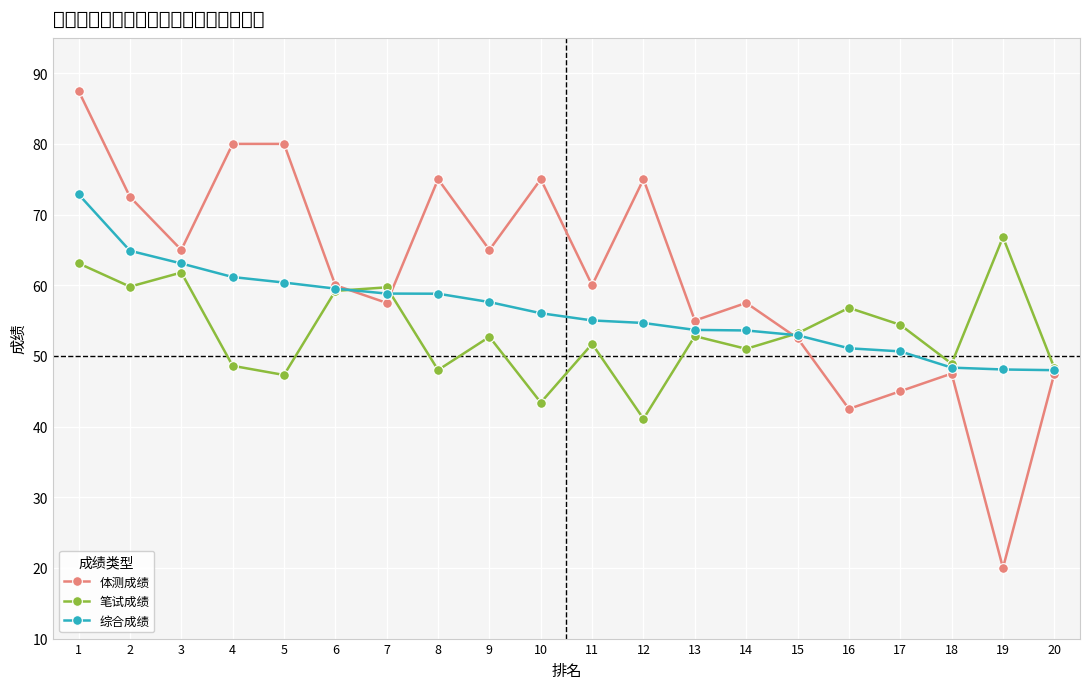

What is the highest value of the 体测成绩 series?

87.5